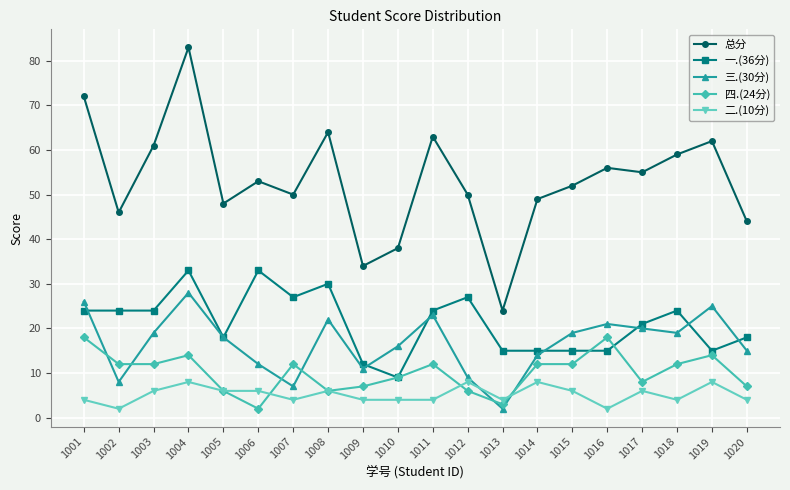

Rank the series by their maximum value, from highest to lowest.

总分, 一.(36分), 三.(30分), 四.(24分), 二.(10分)